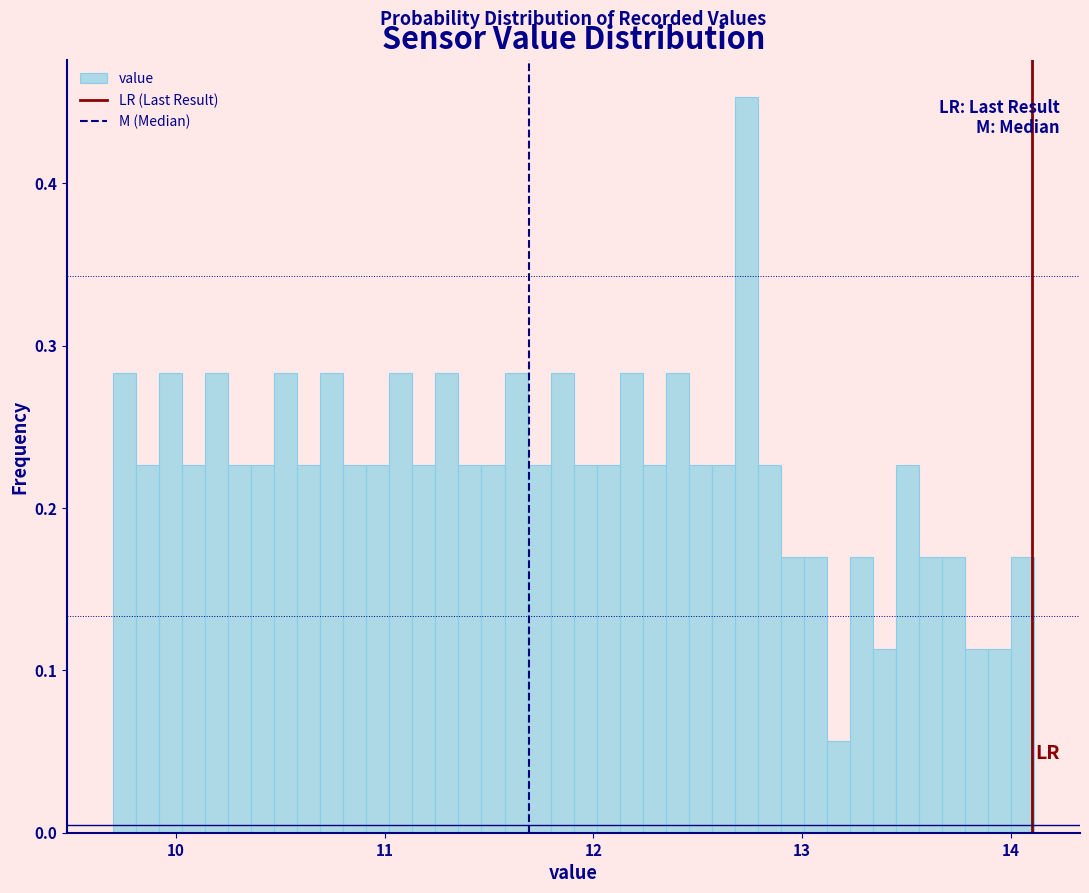

Around what value on the x-axis is the tallest bar? Give the approximate position of its centre, as read against the axis.

12.7